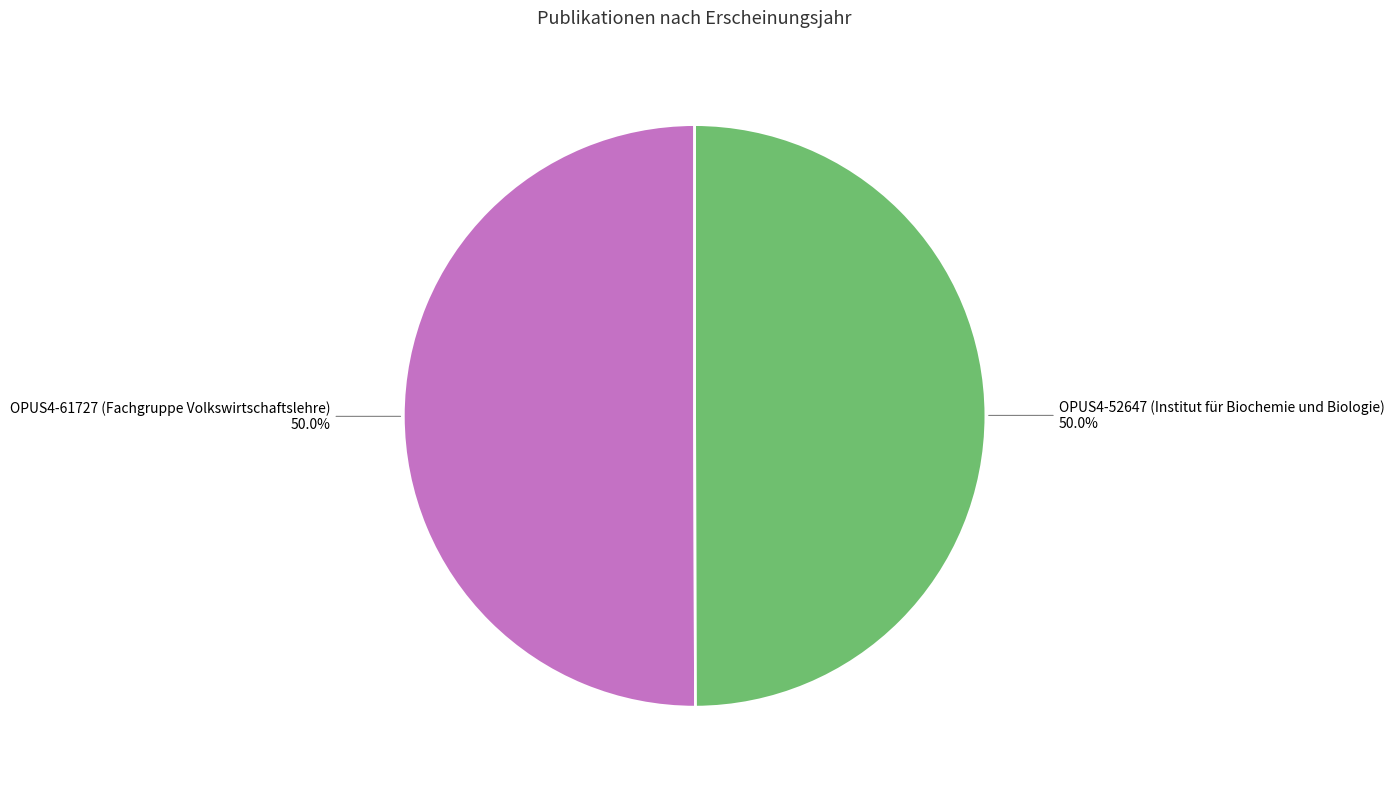

How many slices are in this pie chart?

2